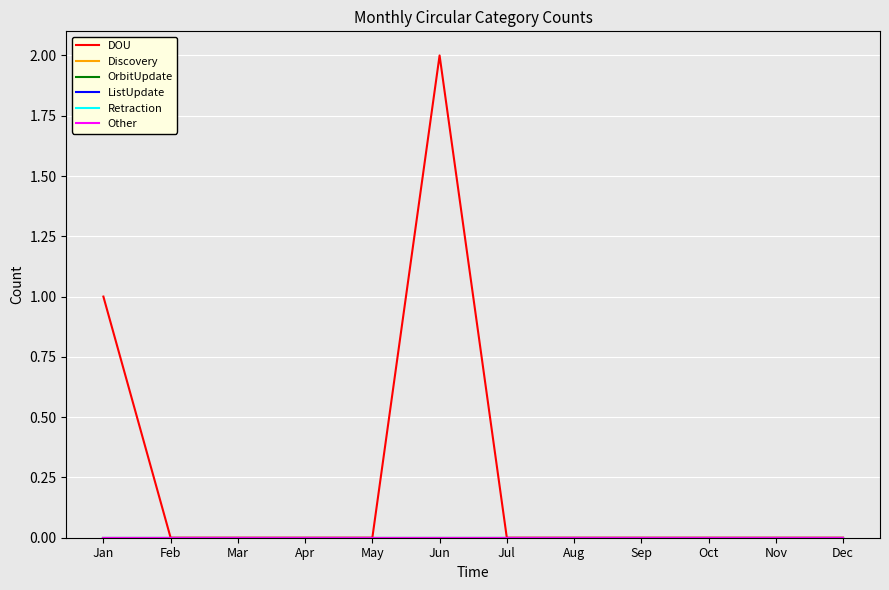

List the labels in order of DOU value, largest first.

Jun, Jan, Feb, Mar, Apr, May, Jul, Aug, Sep, Oct, Nov, Dec